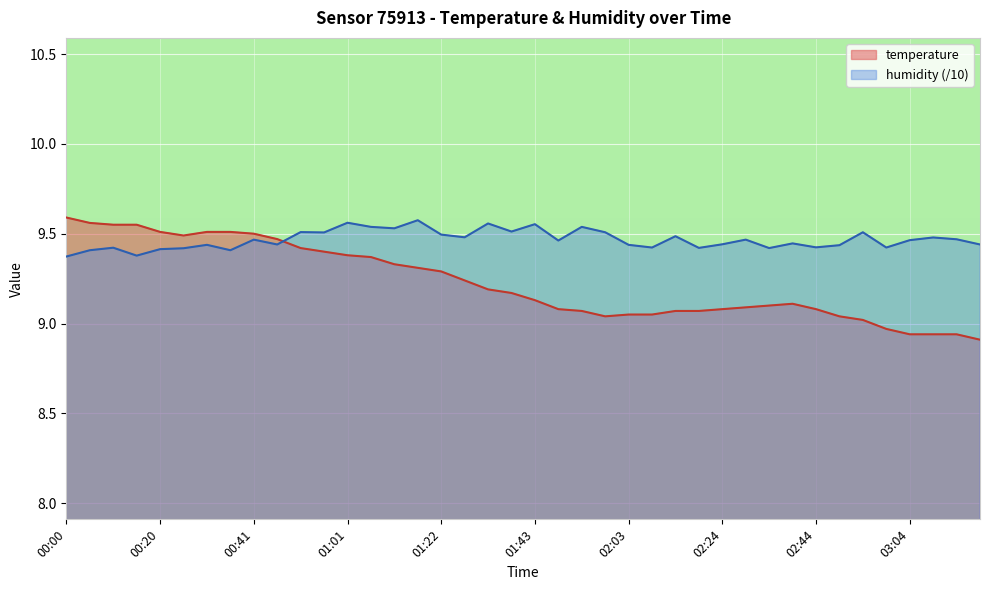

Between which two adjacent categories do temperature and humidity first intersect?

00:46 and 00:51